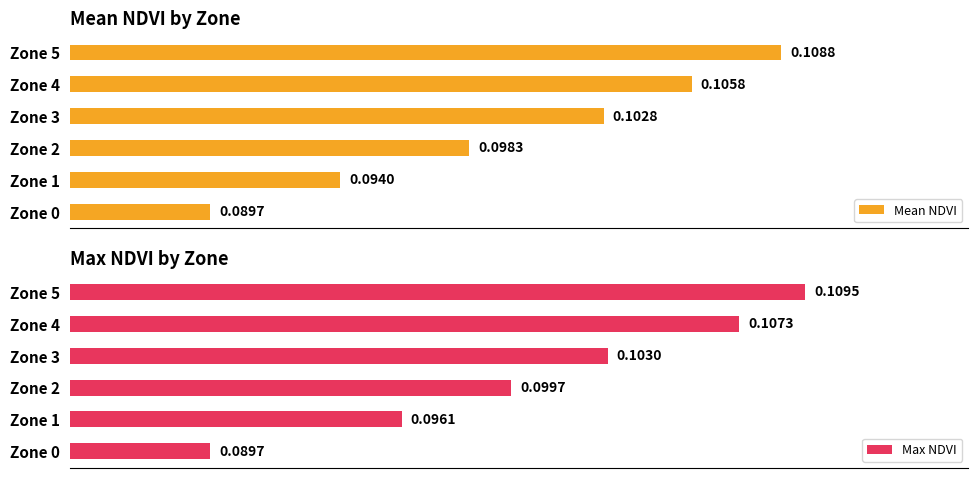

List the labels in order of Mean NDVI value, largest first.

Zone 5, Zone 4, Zone 3, Zone 2, Zone 1, Zone 0